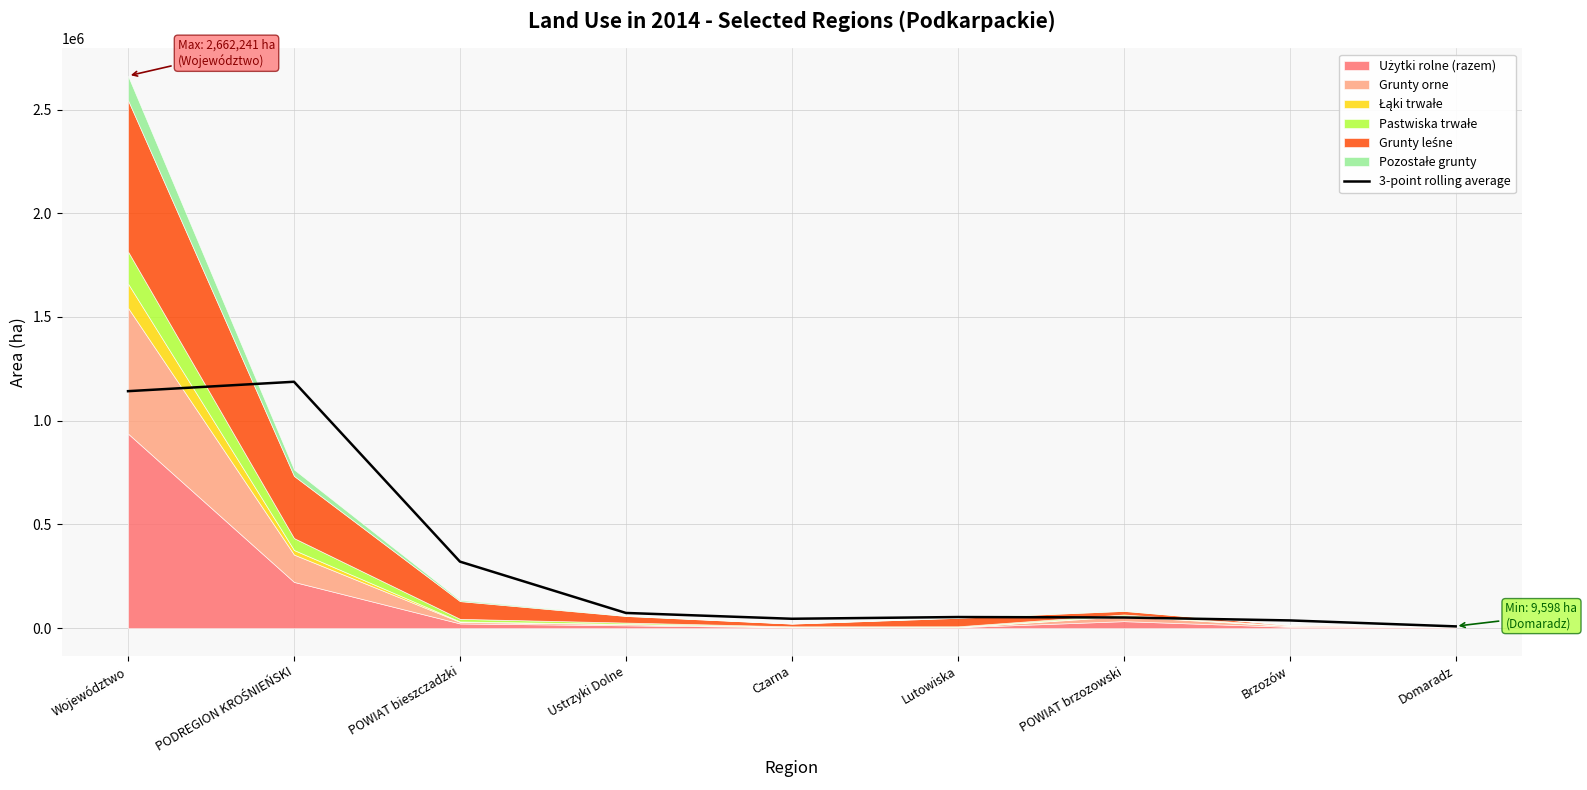

What is the maximum value for 3-point rolling average?

1187799.3